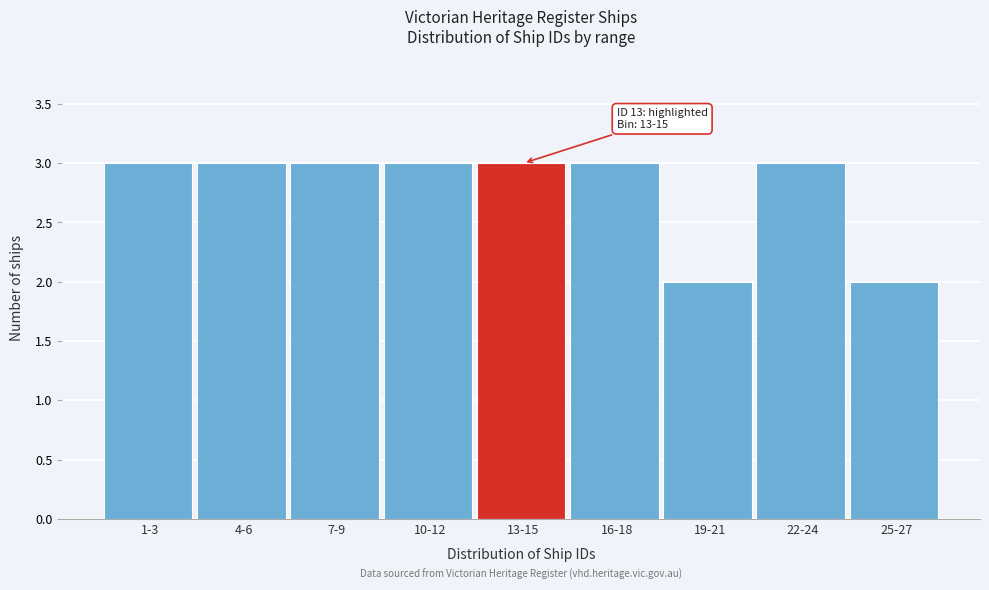

Reading left to right, list all the values displayed in this chart.

3	3	3	3	3	3	2	3	2